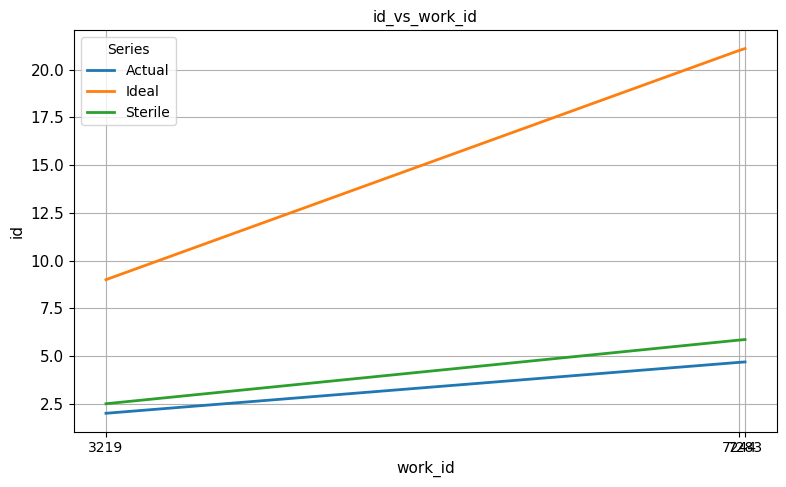

True or false: Sterile has a value of 1.3 at 7283.

False